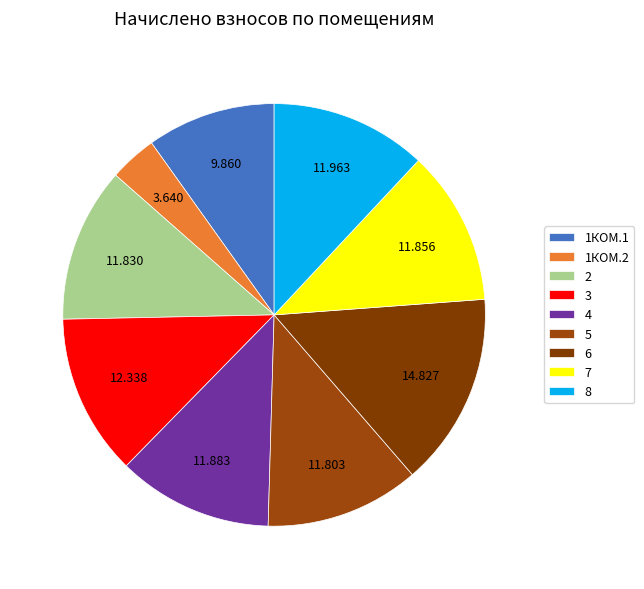

How many slices are in this pie chart?

9